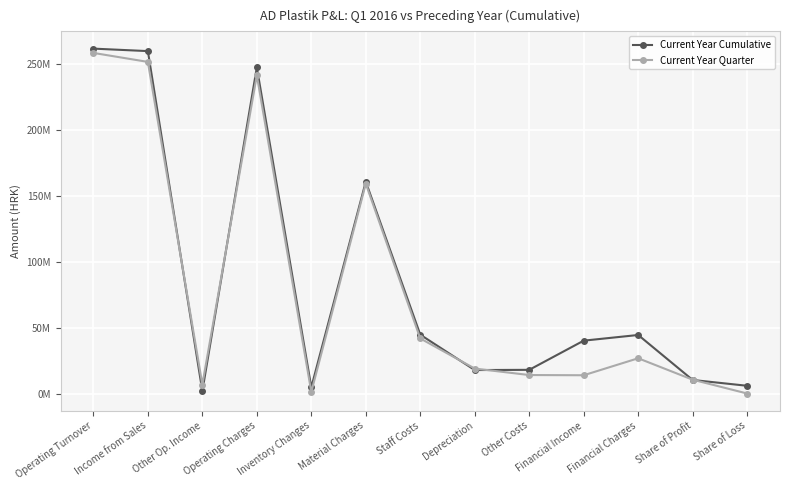

Is this an area chart (filled region under the line)?

No